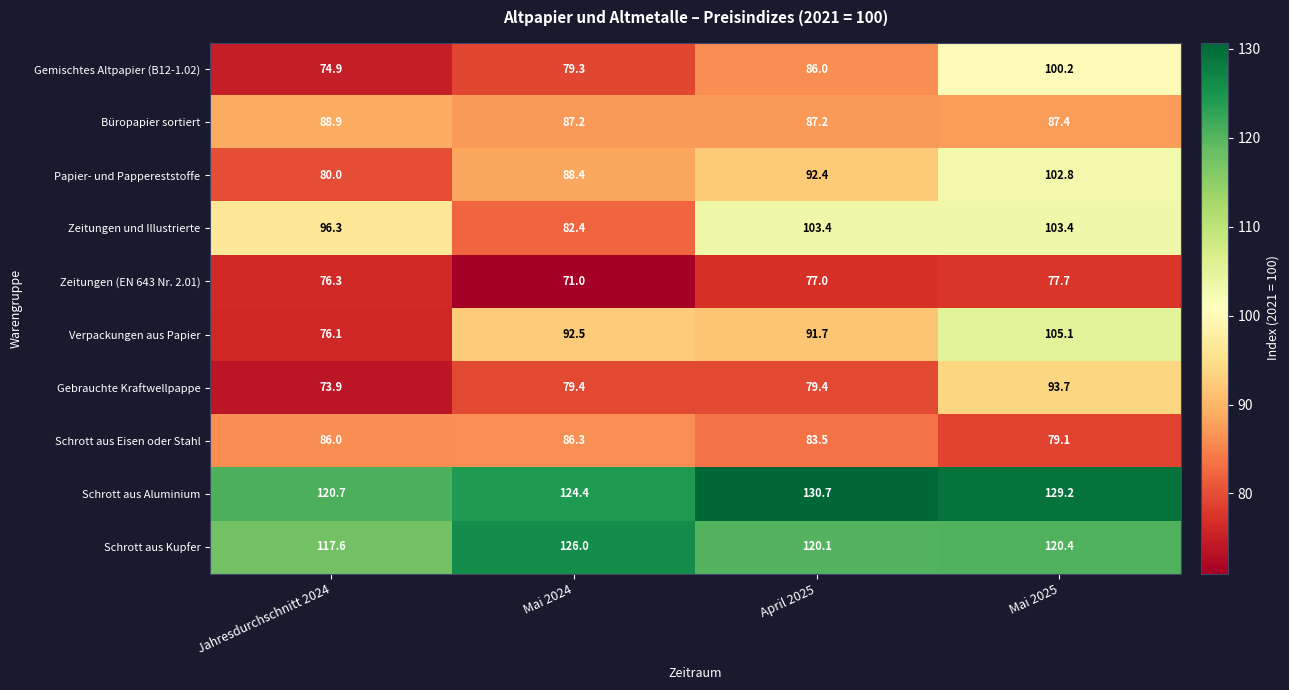

At which category is the sum across all series the highest?

Mai 2025